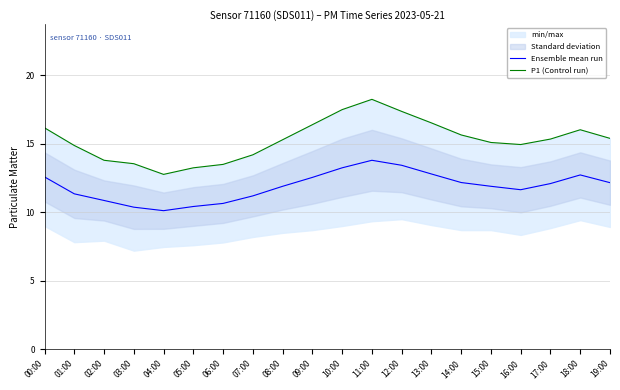

Where does the P1 (Control run) series first go above 15?

00:00